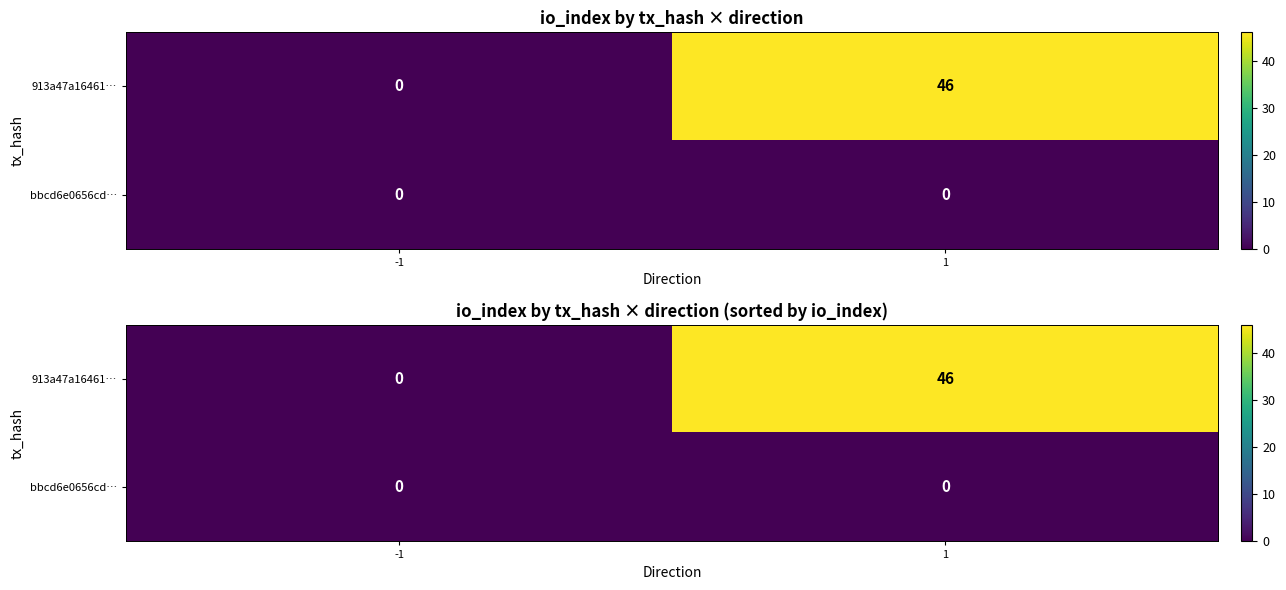

Which category has the lowest value in the bbcd6e0656cd… series?

-1